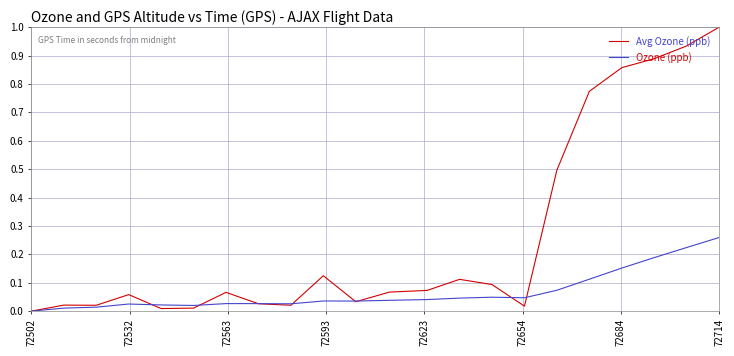

List the series in order of their peak value, highest first.

Ozone (ppb), Avg Ozone (ppb)